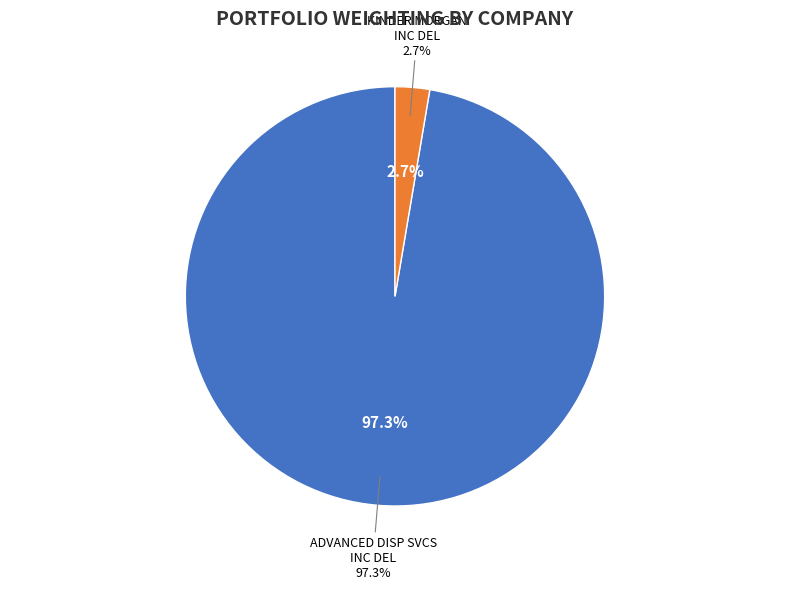

What percentage is NOT represented by ADVANCED DISP SVCS INC DEL?

2.7%